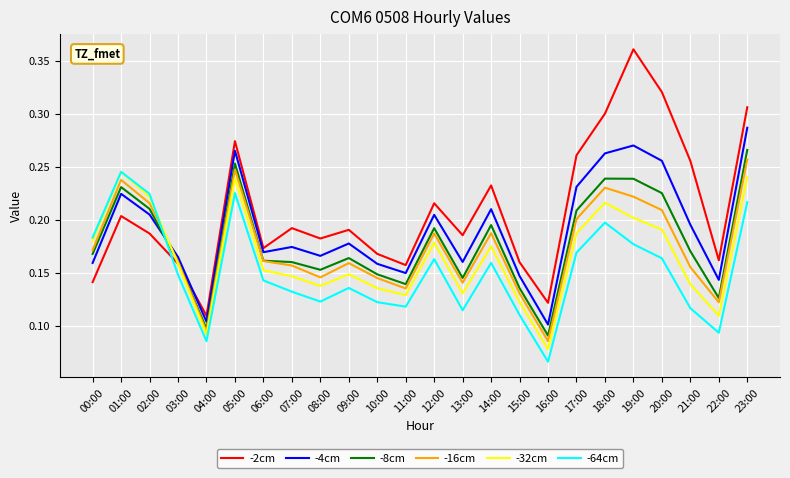

Which series has the largest total across all categories?

-2cm